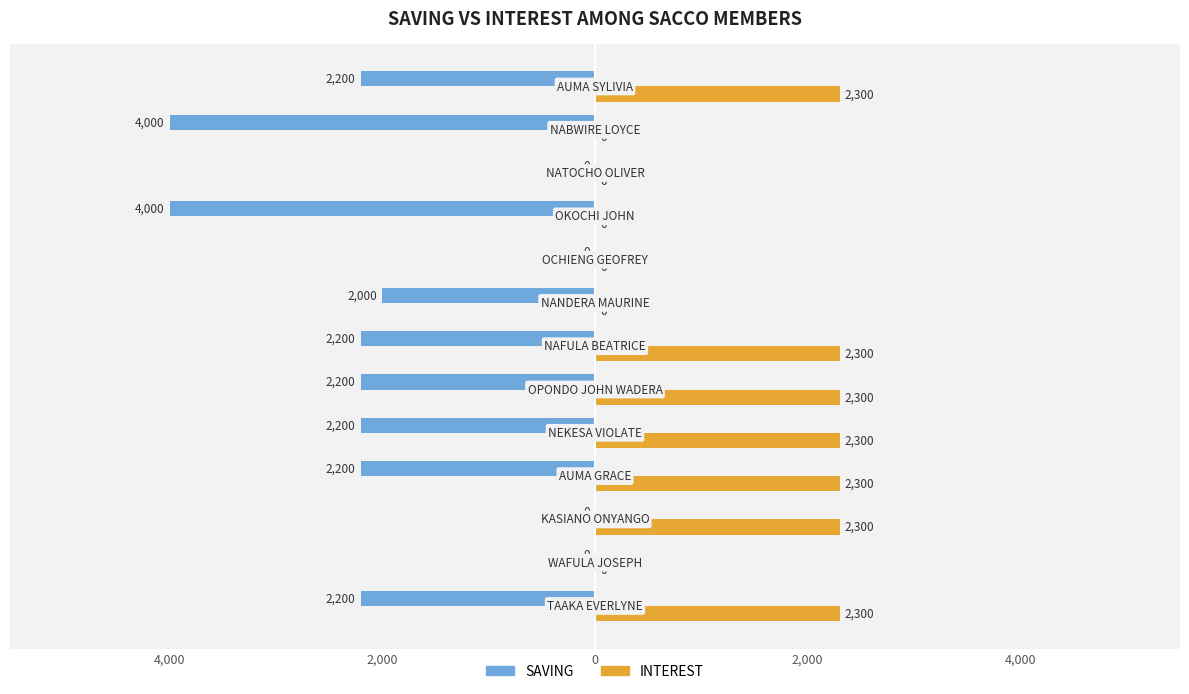

What is the average value of the SAVING series?

-1785